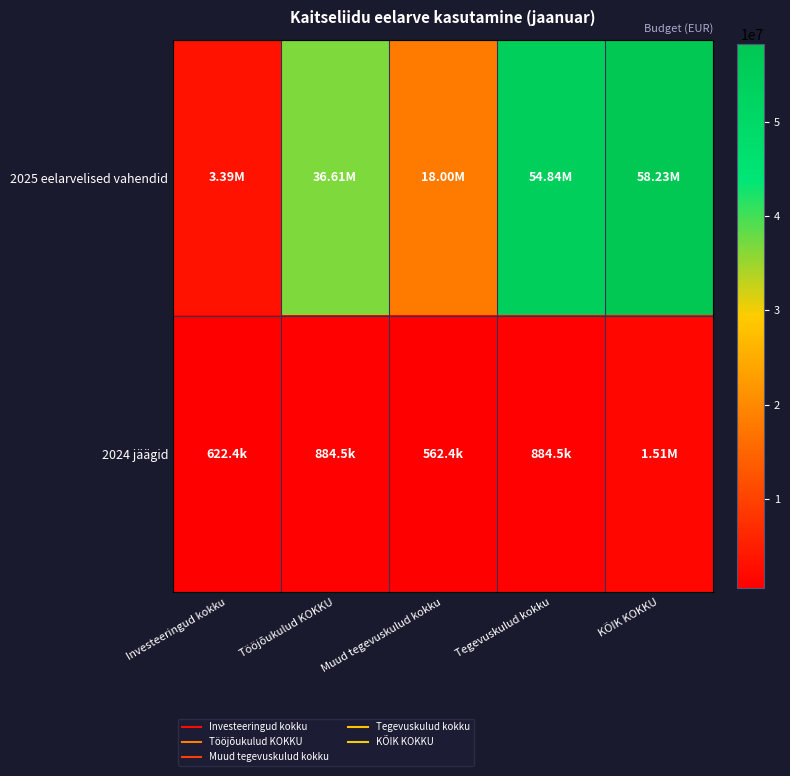

Which series has the largest total across all categories?

2025 eelarvelised vahendid